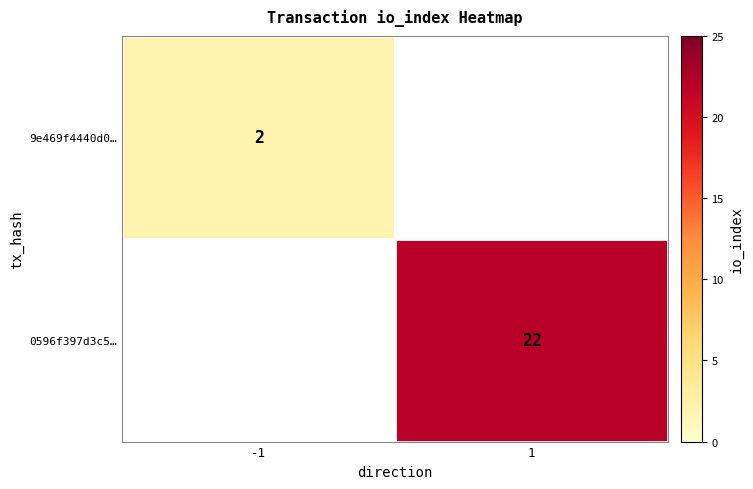

True or false: 0596f397d3c5… has a value of 5 at 1.

False